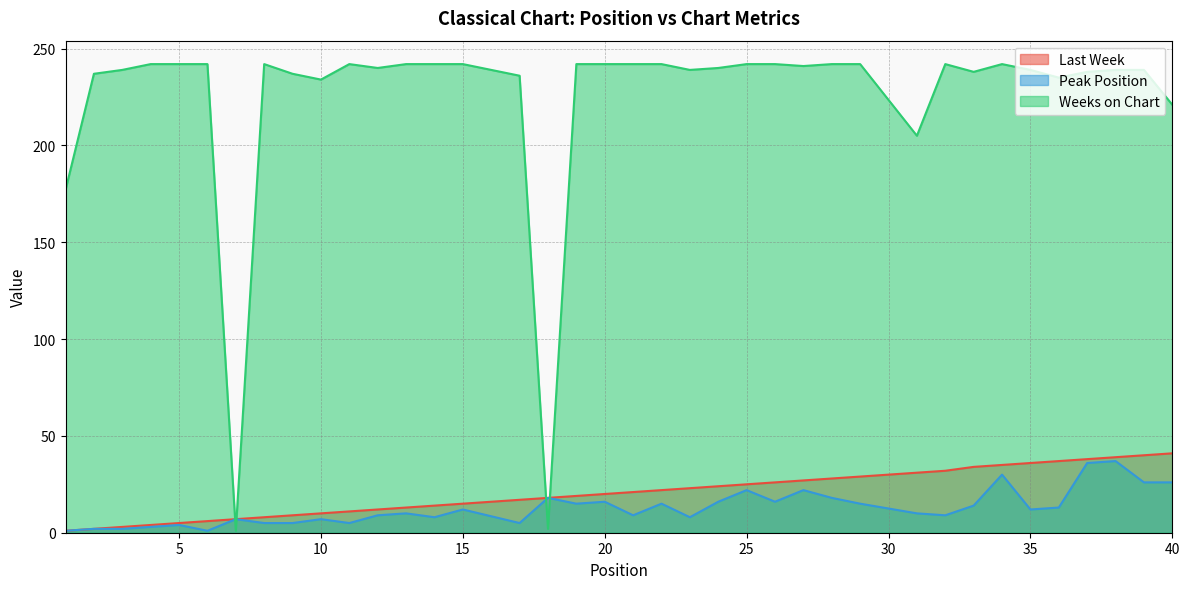

How many series are shown in this chart?

3